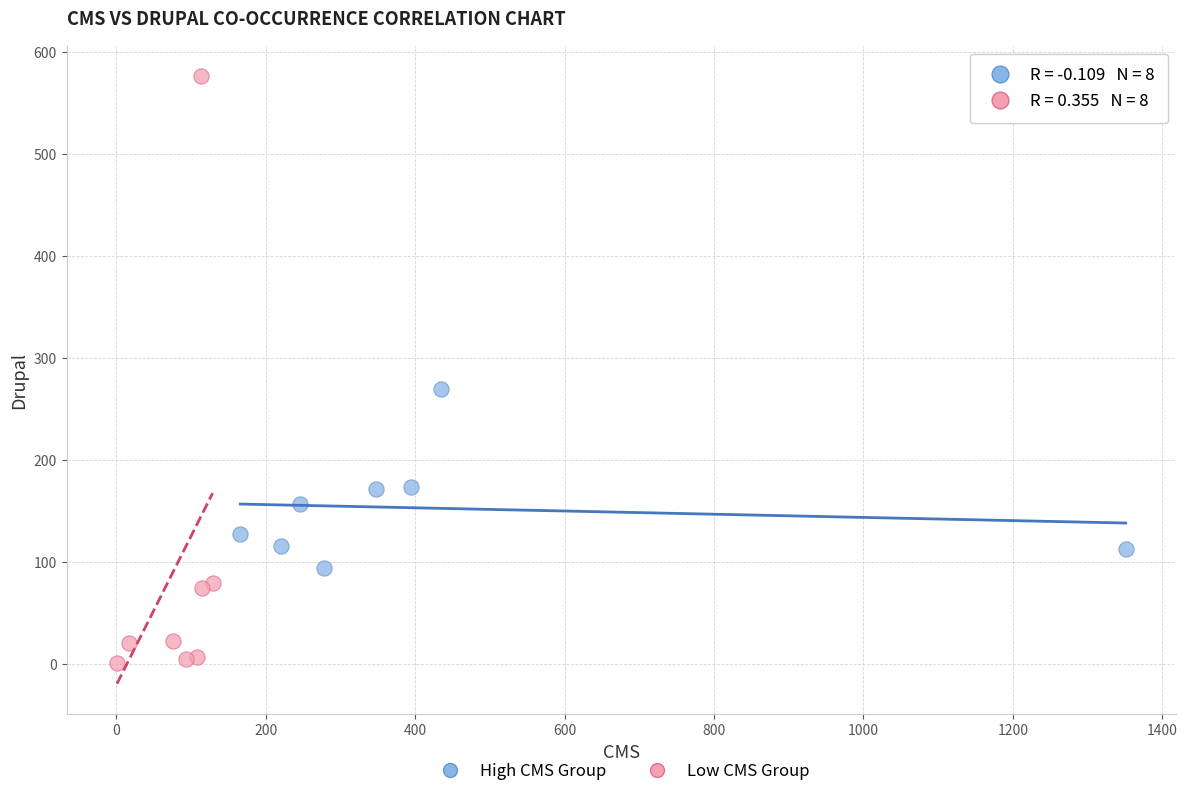

Which series contains the lowest Y value?

Low CMS Group